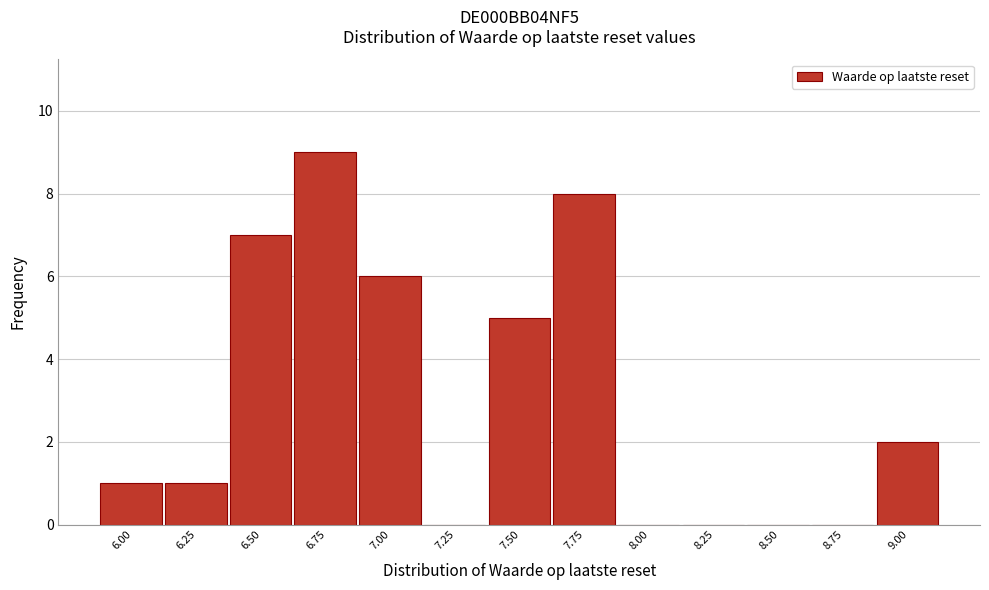

Reading left to right, what are all the values shown in this chart?

6.00=1	6.25=1	6.50=7	6.75=9	7.00=6	7.25=0	7.50=5	7.75=8	8.00=0	8.25=0	8.50=0	8.75=0	9.00=2